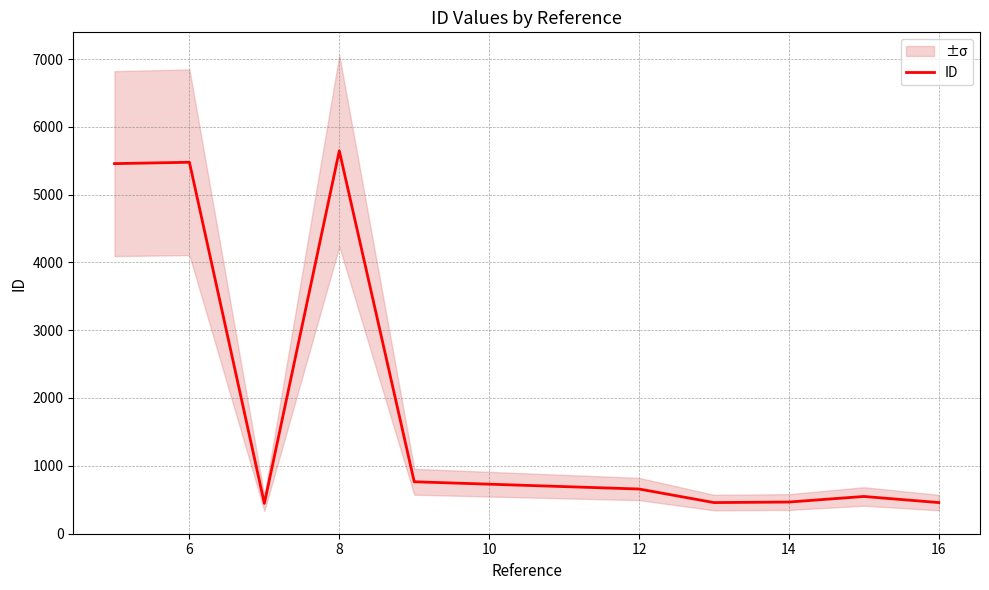

How many lines are shown in the chart?

1